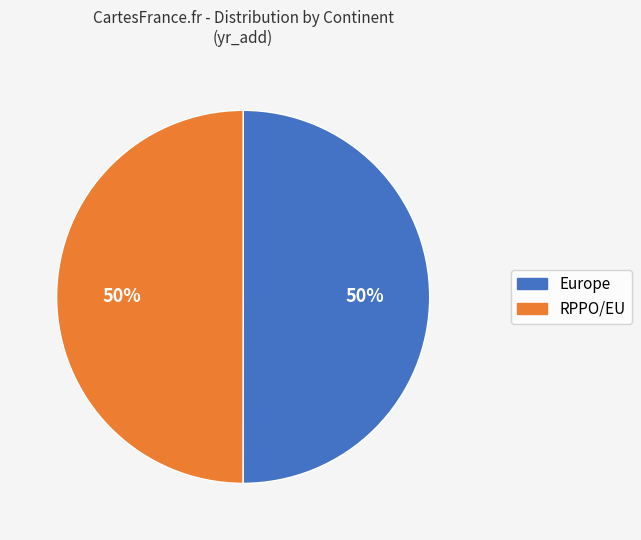

How many slices are in this pie chart?

2